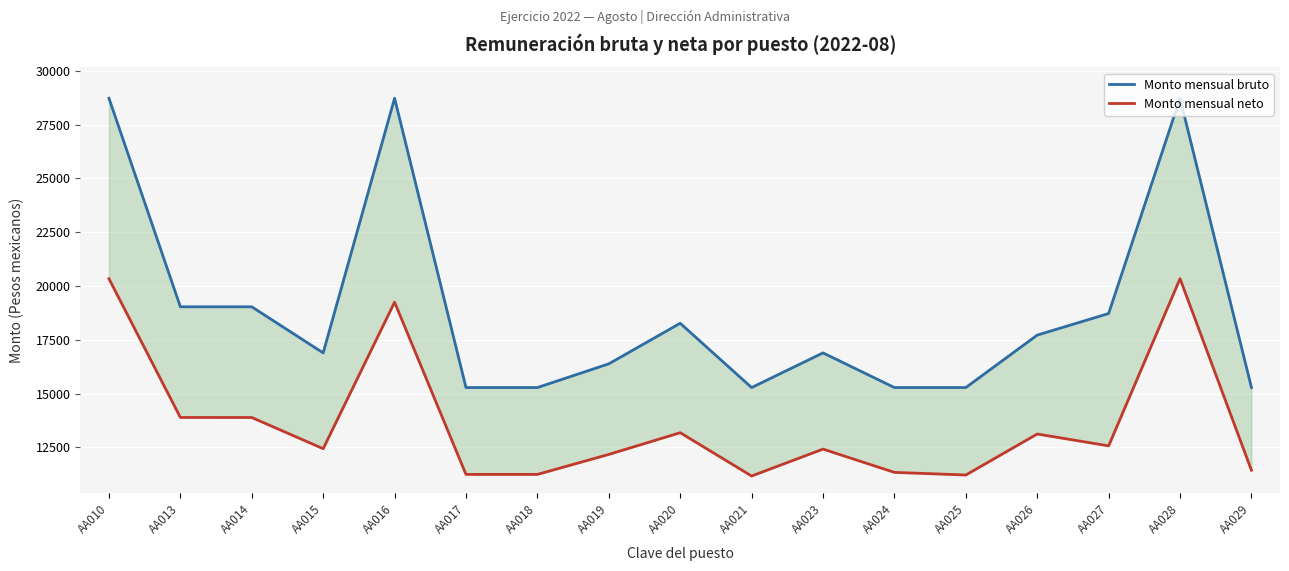

How many interior local peaks does the Monto mensual bruto series have?

4